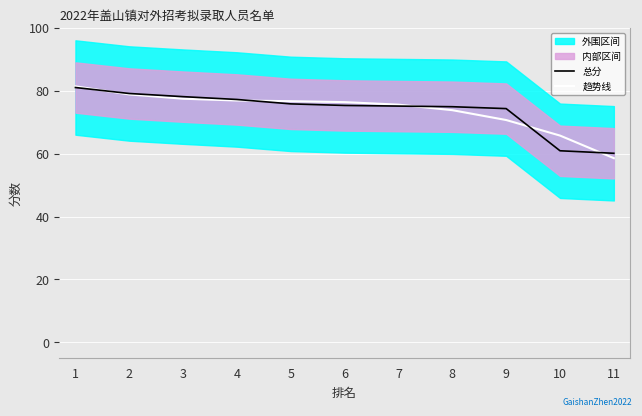

What is the difference between the highest and lowest values at 3?

0.7